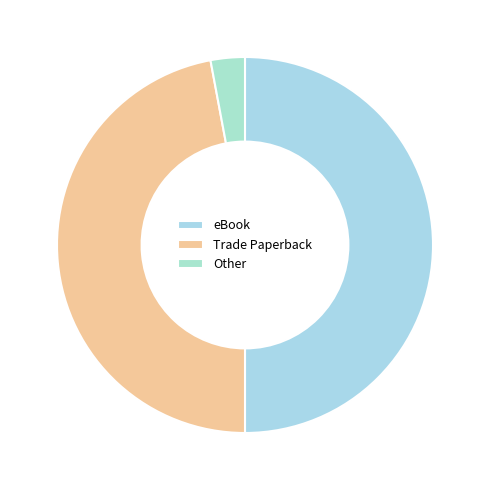

What percentage is the eBook slice, to the nearest percent?

50%